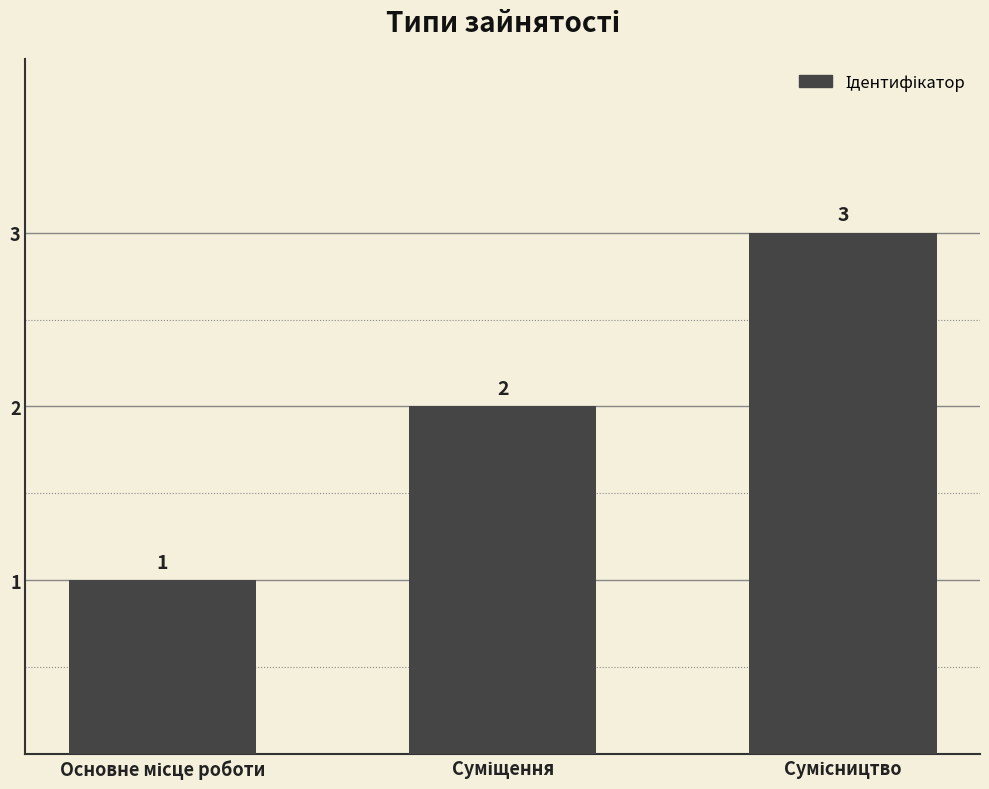

What is the maximum value shown in the chart?

3